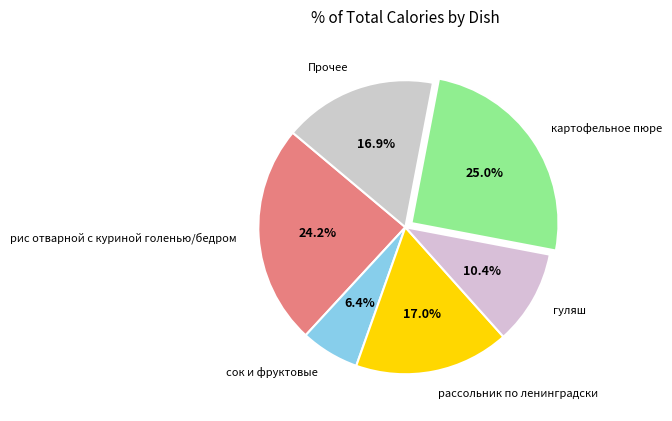

What is the smallest slice in the pie chart?

сок и фруктовые